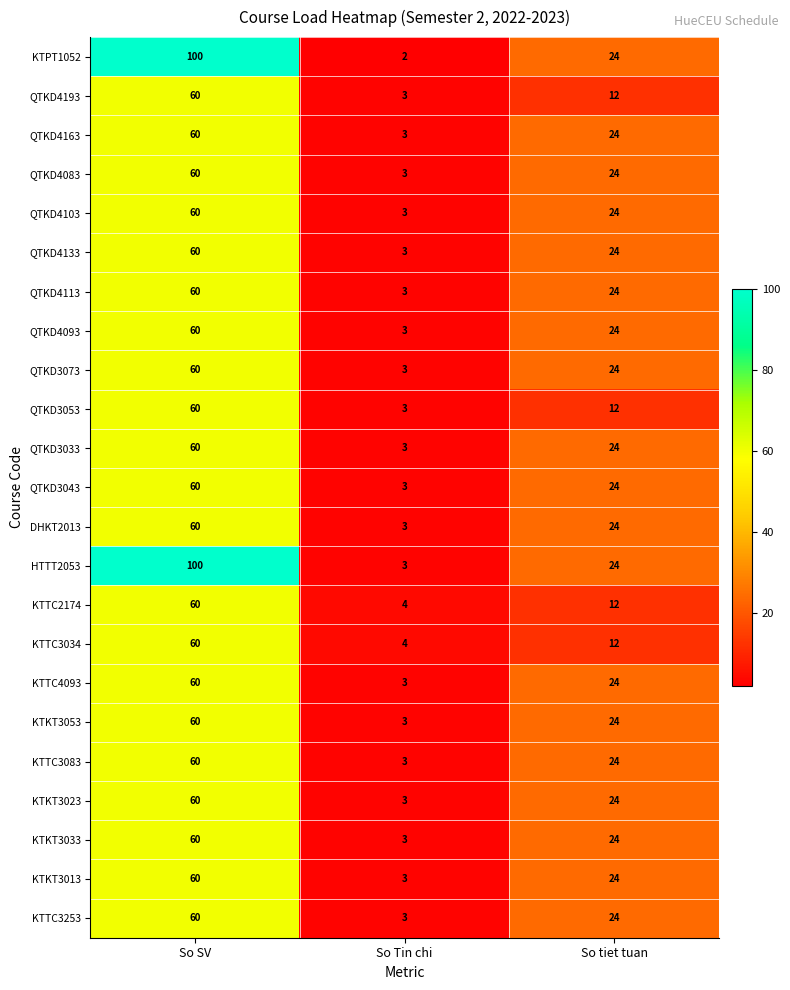

Which series has the largest total across all categories?

HTTT2053